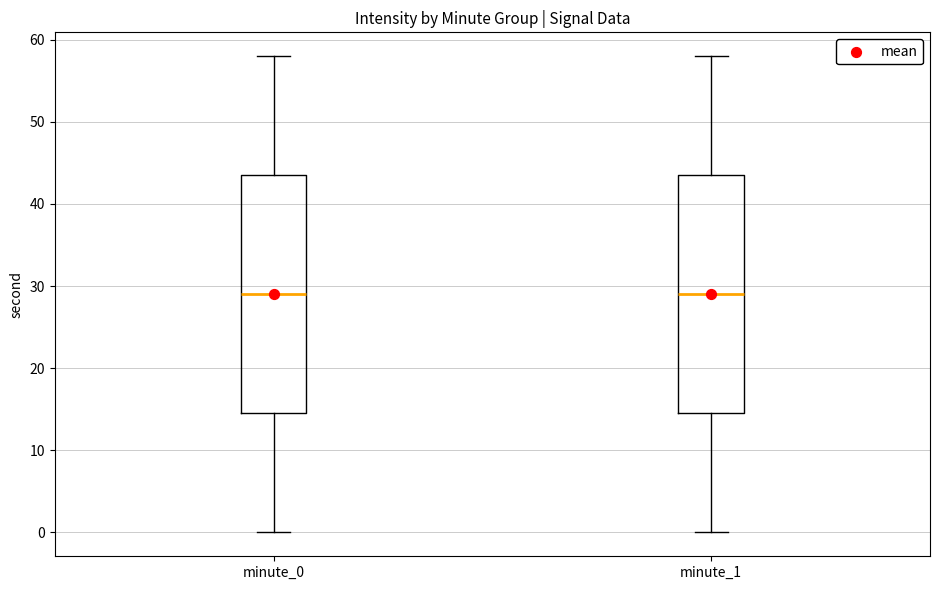

Reading left to right, read every box against the y-axis: the position of its median line, the range the box covers, and the ends of its whiskers. The values are not printed on the chart, so give them approximately, as read against the axis.

minute_0: median 29, box 15 to 44, whiskers 0 to 58
minute_1: median 29, box 15 to 44, whiskers 0 to 58